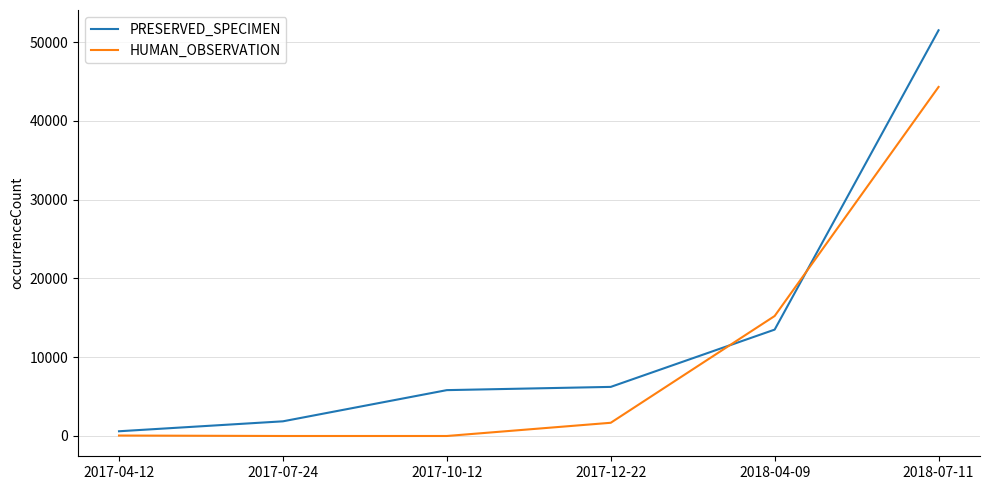

What value does the PRESERVED_SPECIMEN series have at 2018-07-11, to the nearest 50?

51500